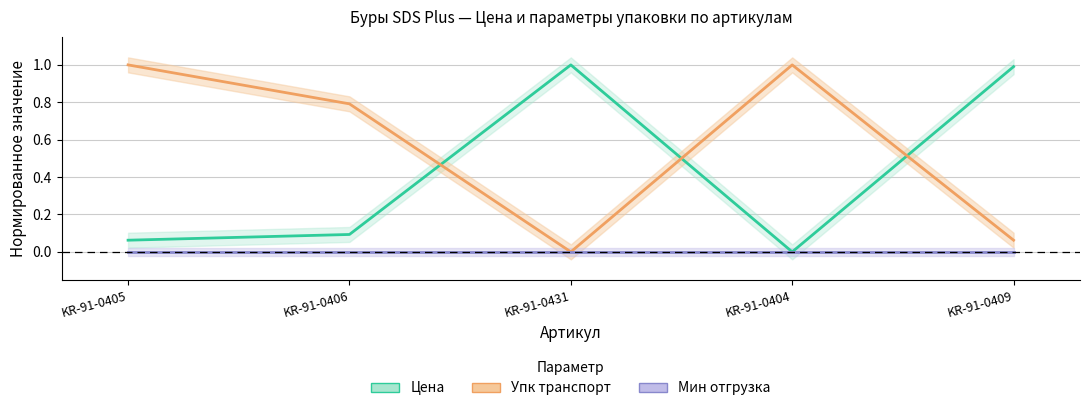

List the series in order of their peak value, lowest first.

Мин отгрузка, Цена, Упк транспорт